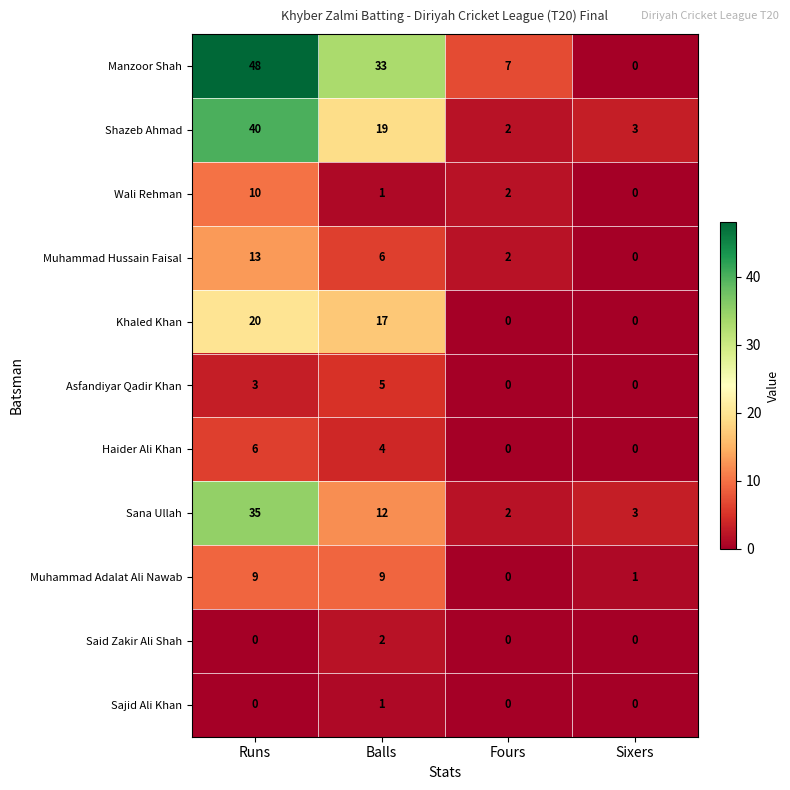

How many values in Asfandiyar Qadir Khan are above zero?

2